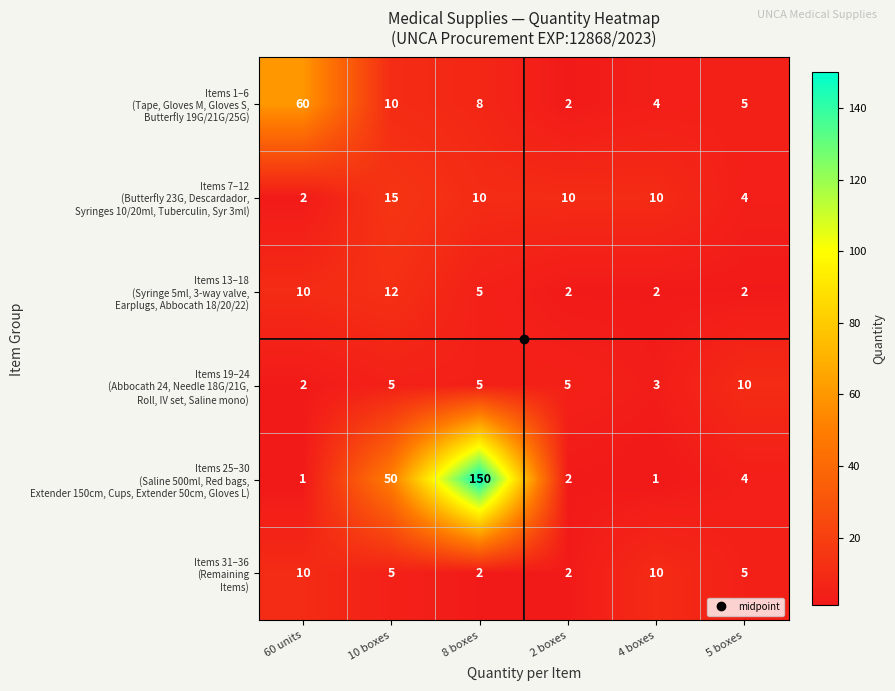

What is the total value across all series at 8 boxes?

180